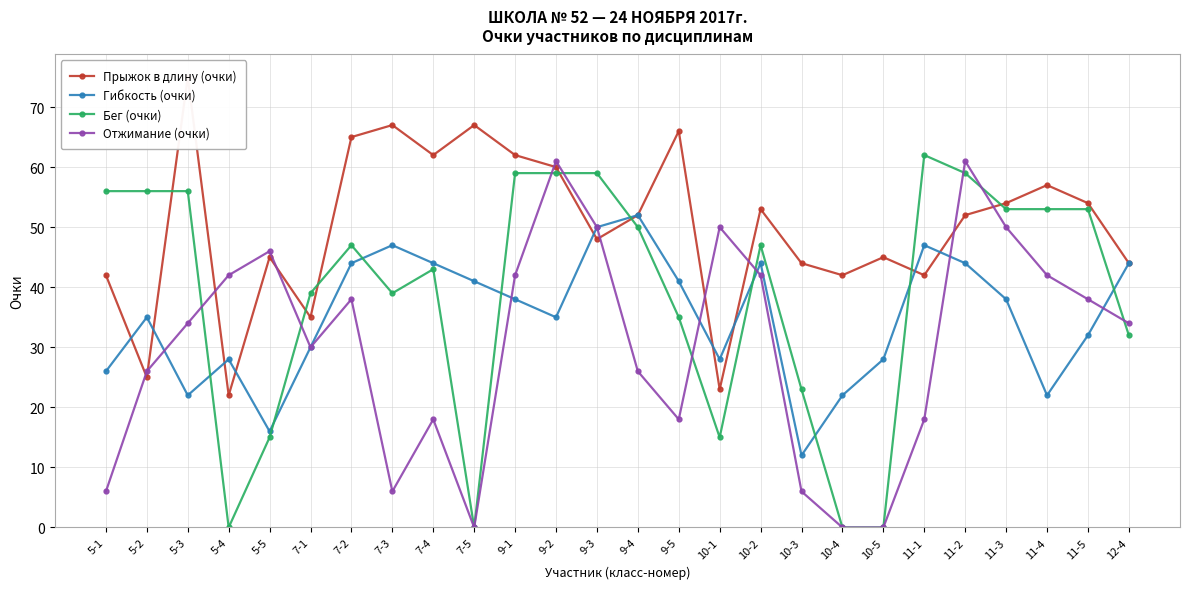

The value of Гибкость (очки) at 11-1 is 13. True or false?

False